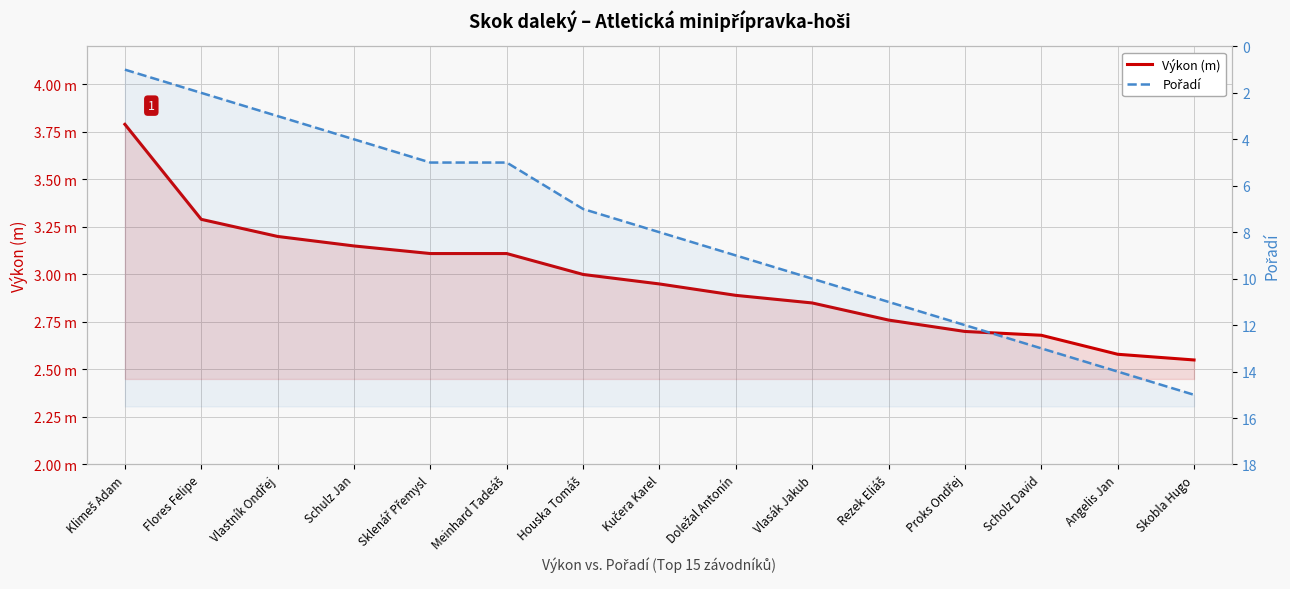

Reading right to left, extract all data points from this chart.

Výkon (m): Skobla Hugo=2.5	Angelis Jan=2.6	Scholz David=2.7	Proks Ondřej=2.7	Rezek Eliáš=2.8	Vlasák Jakub=2.9	Doležal Antonín=2.9	Kučera Karel=3.0	Houska Tomáš=3.0	Meinhard Tadeáš=3.1	Sklenář Přemysl=3.1	Schulz Jan=3.1	Vlastník Ondřej=3.2	Flores Felipe=3.3	Klimeš Adam=3.8
Pořadí: Skobla Hugo=15.0	Angelis Jan=14.0	Scholz David=13.0	Proks Ondřej=12.0	Rezek Eliáš=11.0	Vlasák Jakub=10.0	Doležal Antonín=9.0	Kučera Karel=8.0	Houska Tomáš=7.0	Meinhard Tadeáš=5.0	Sklenář Přemysl=5.0	Schulz Jan=4.0	Vlastník Ondřej=3.0	Flores Felipe=2.0	Klimeš Adam=1.0